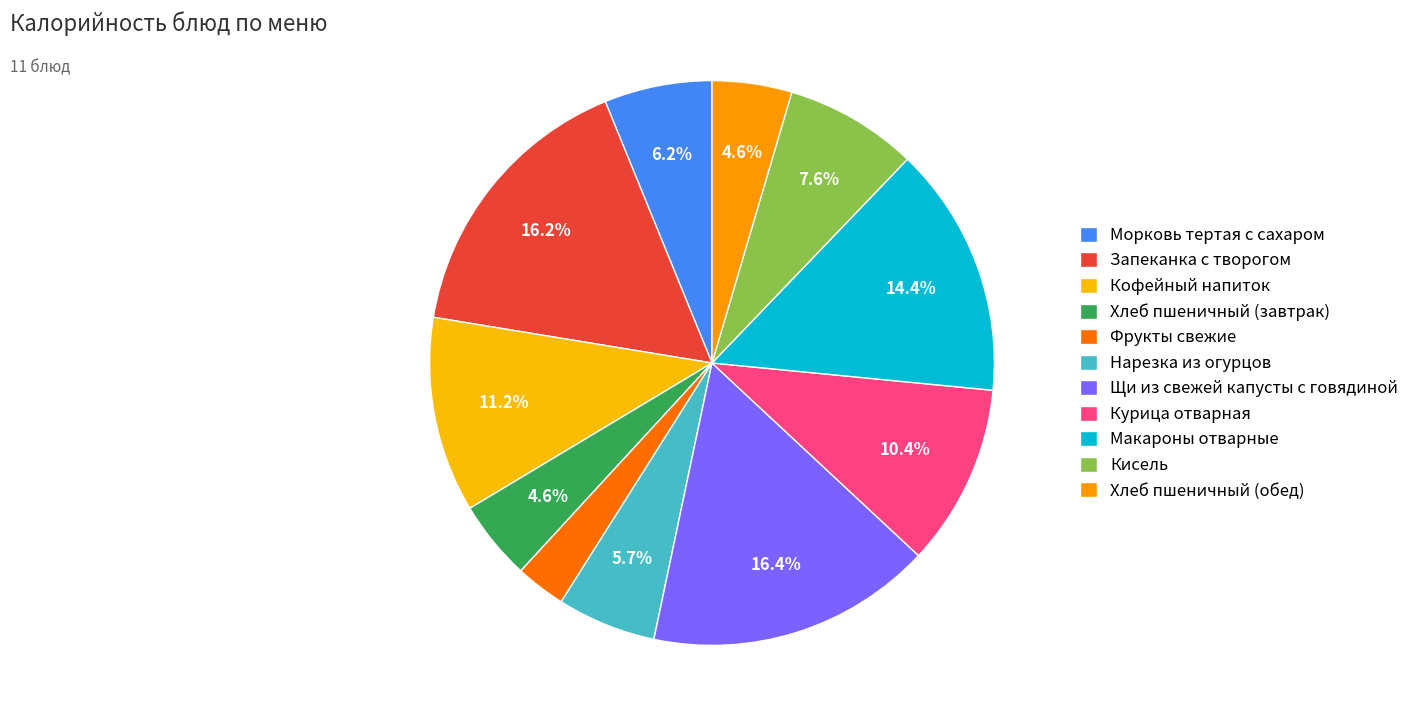

To the nearest percent, what is the combined percentage of Макароны отварные and Запеканка с творогом?

31%